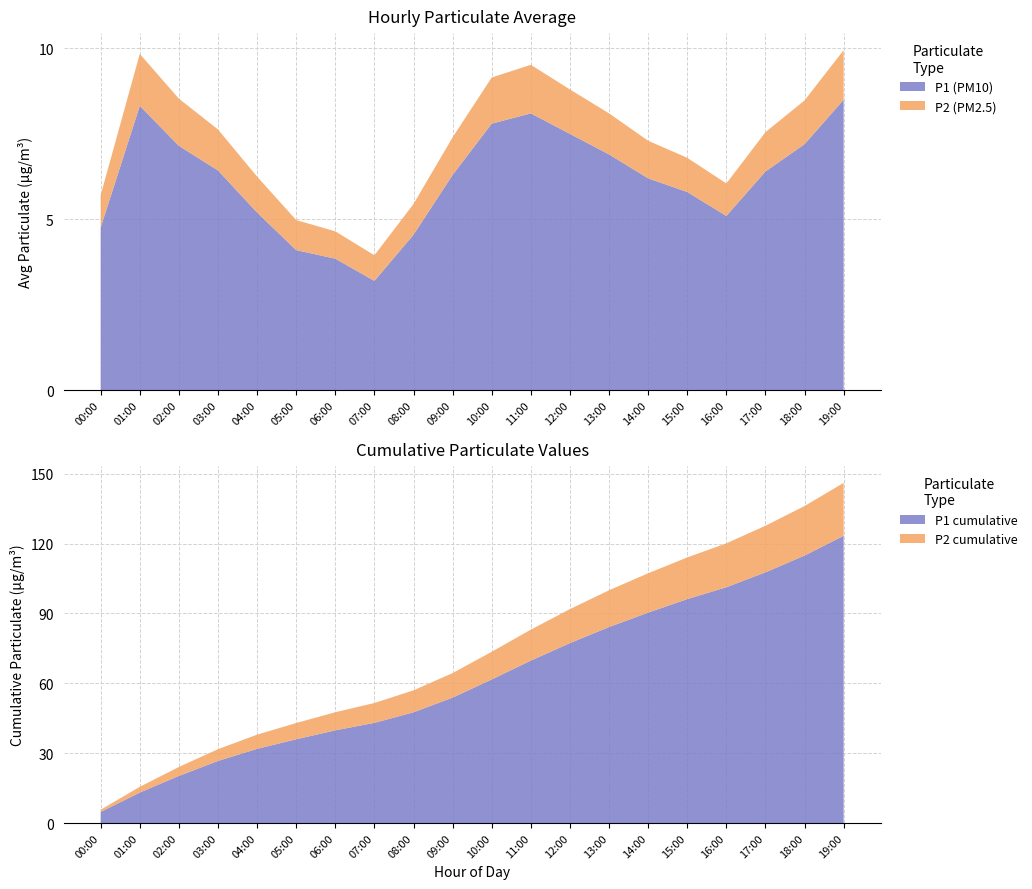

Reading right to left, list all the values displayed in this chart.

P1: 8.5	7.2	6.4	5.1	5.8	6.2	6.9	7.5	8.1	7.8	6.3	4.5	3.2	3.9	4.1	5.2	6.4	7.2	8.3	4.8
P2: 1.4	1.3	1.1	0.9	1.0	1.1	1.2	1.3	1.4	1.4	1.1	0.9	0.8	0.8	0.9	1.1	1.2	1.4	1.5	0.9